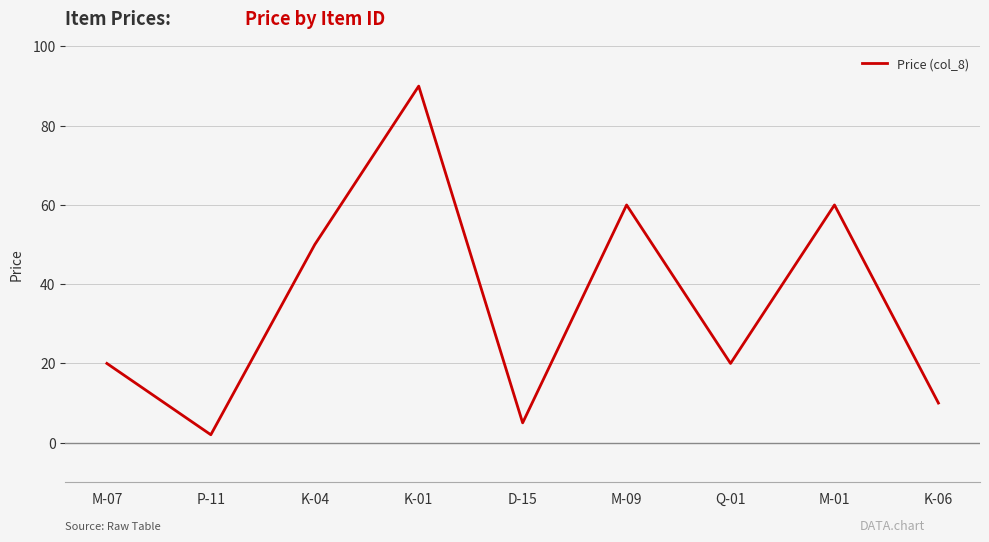

Where is the first local maximum?

K-01